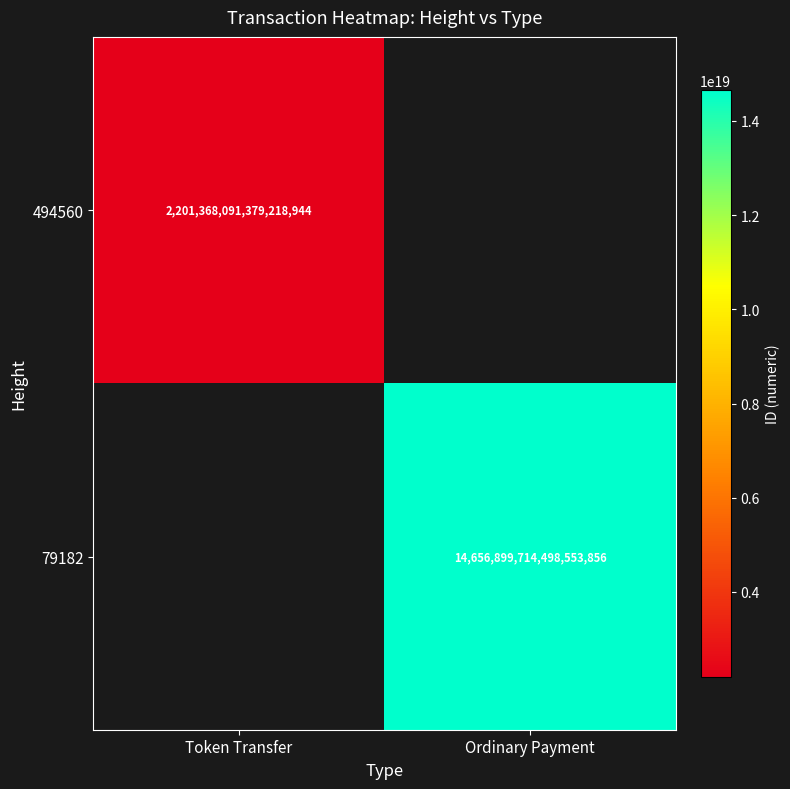

Is the value of 79182 at Ordinary Payment greater than the value of 494560 at Token Transfer?

Yes